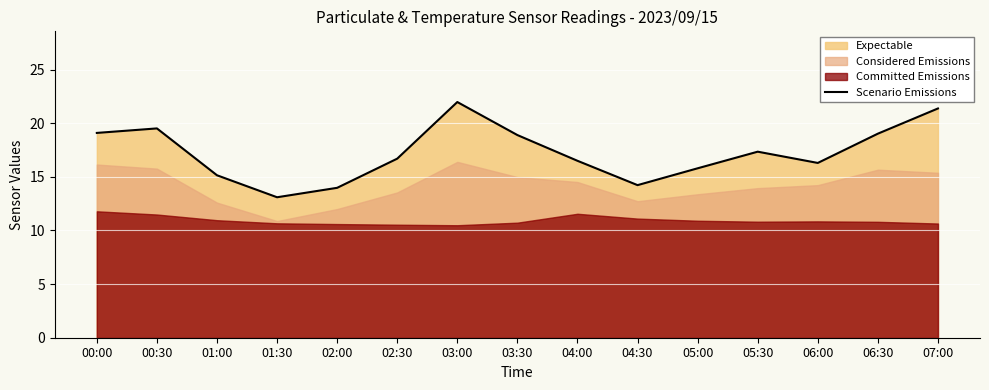

How many values exceed 16?

10